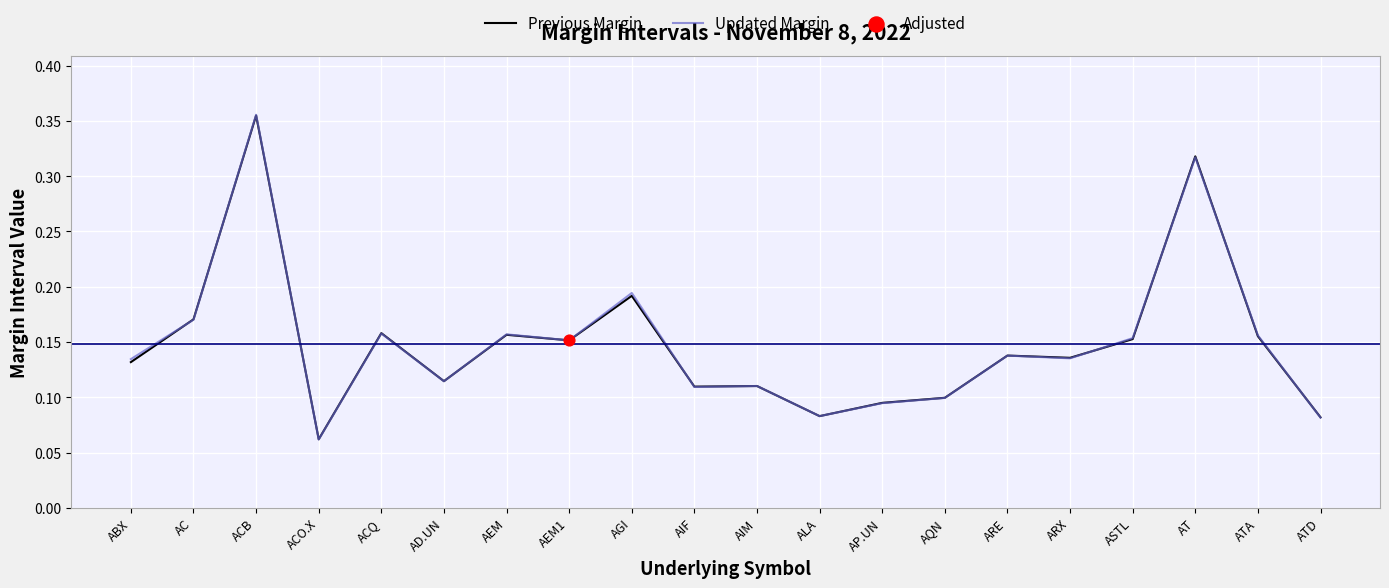

Which series has the largest range (max minus min)?

Updated Margin